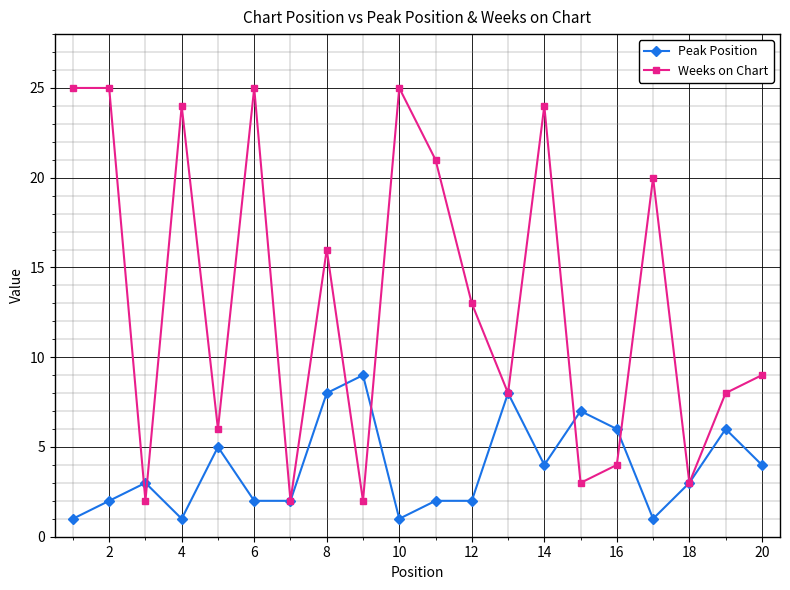

Reading right to left, extract all data points from this chart.

Peak Position: 4	6	3	1	6	7	4	8	2	2	1	9	8	2	2	5	1	3	2	1
Weeks on Chart: 9	8	3	20	4	3	24	8	13	21	25	2	16	2	25	6	24	2	25	25